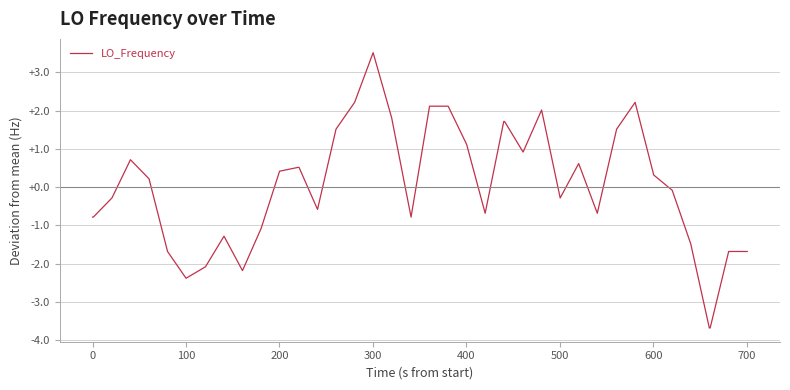

What is the smallest value displayed?

-3.7